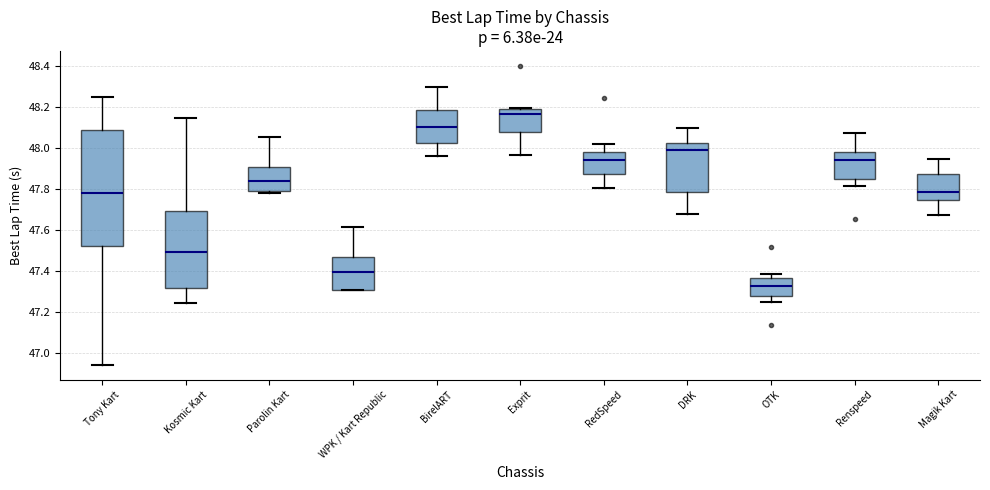

Which box's median line is the highest?

Exprit